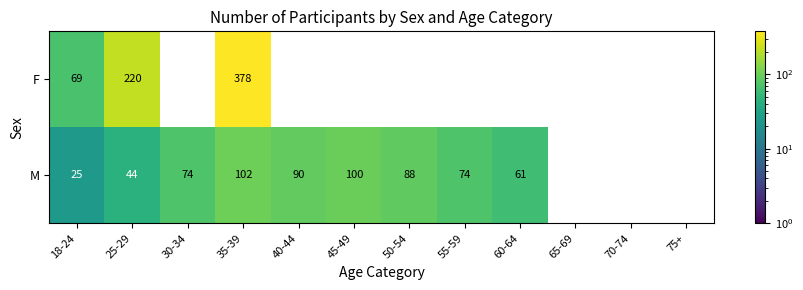

What is the difference between the highest and lowest values at 35-39?

276